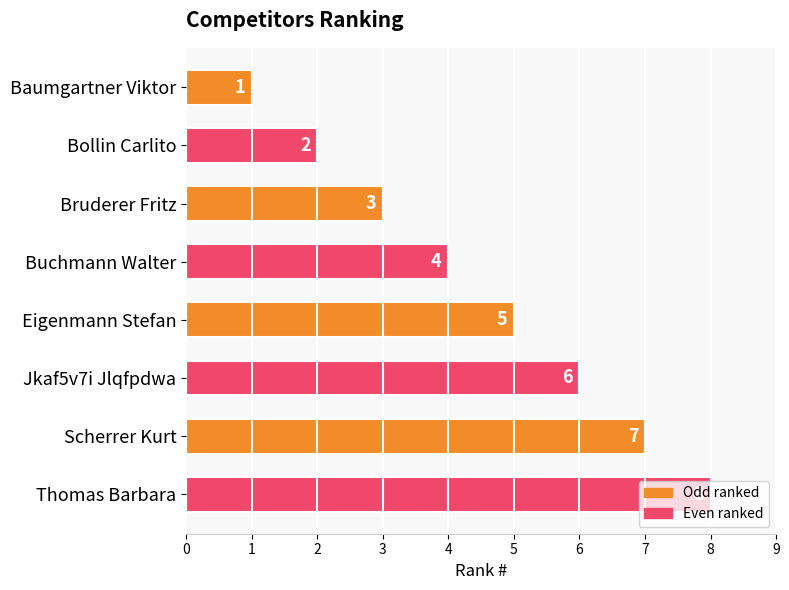

What is the difference between the second highest and second lowest values?

5